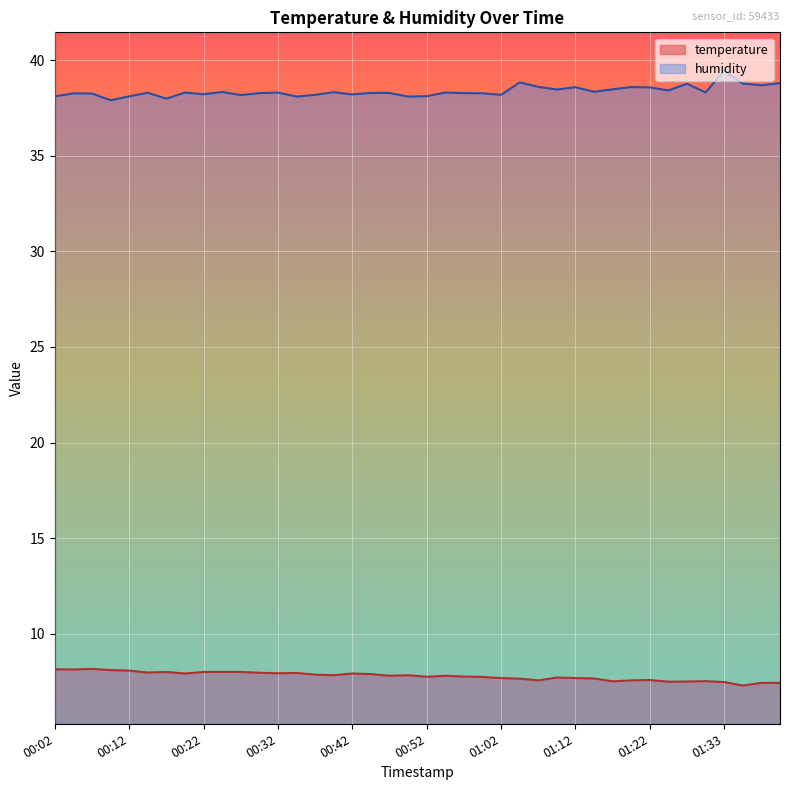

How many distinct data groups are displayed?

2